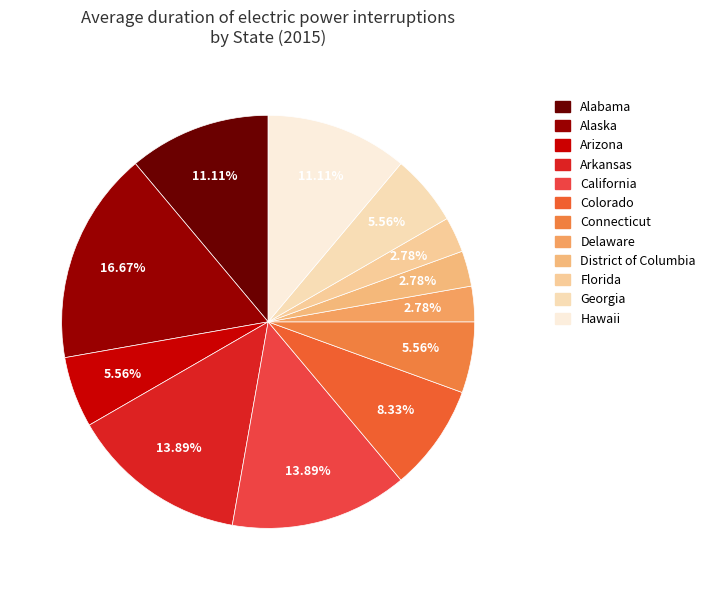

To the nearest percent, what is the difference between the largest and smallest slice percentages?

14%